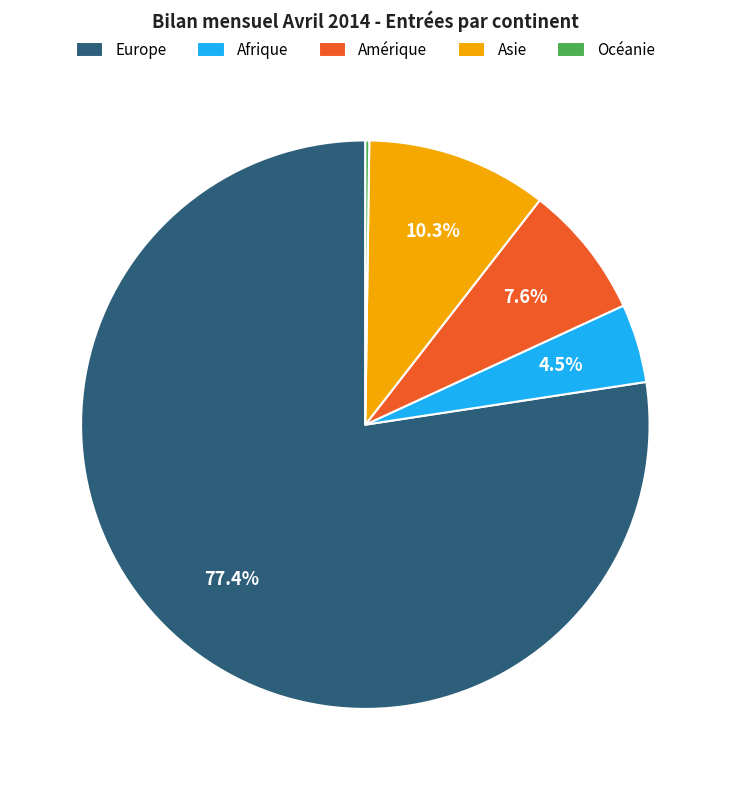

How much of the chart is everything except Europe?

22.6%